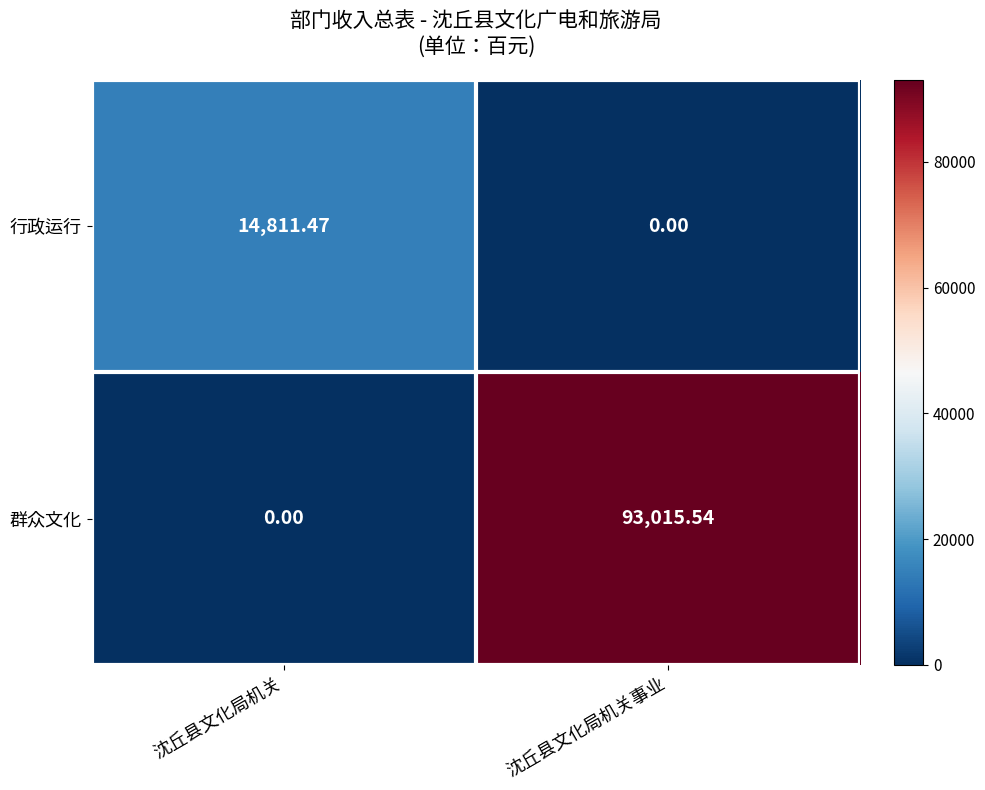

At which label is 行政运行 closest to 7405?

沈丘县文化局机关事业